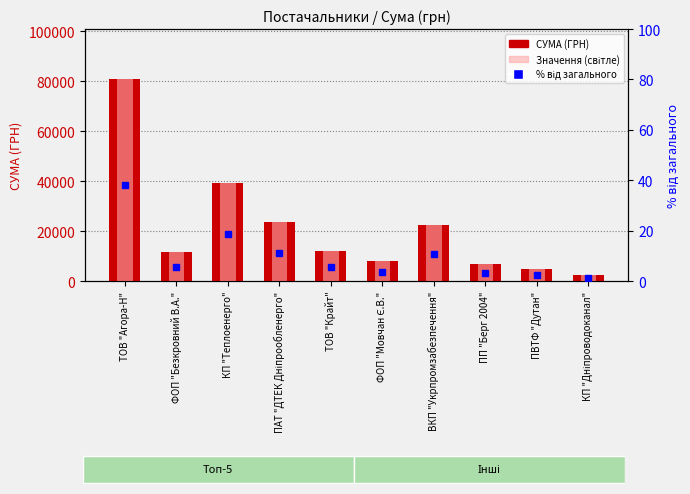

What is the lowest value of the % від загального series?

1.2